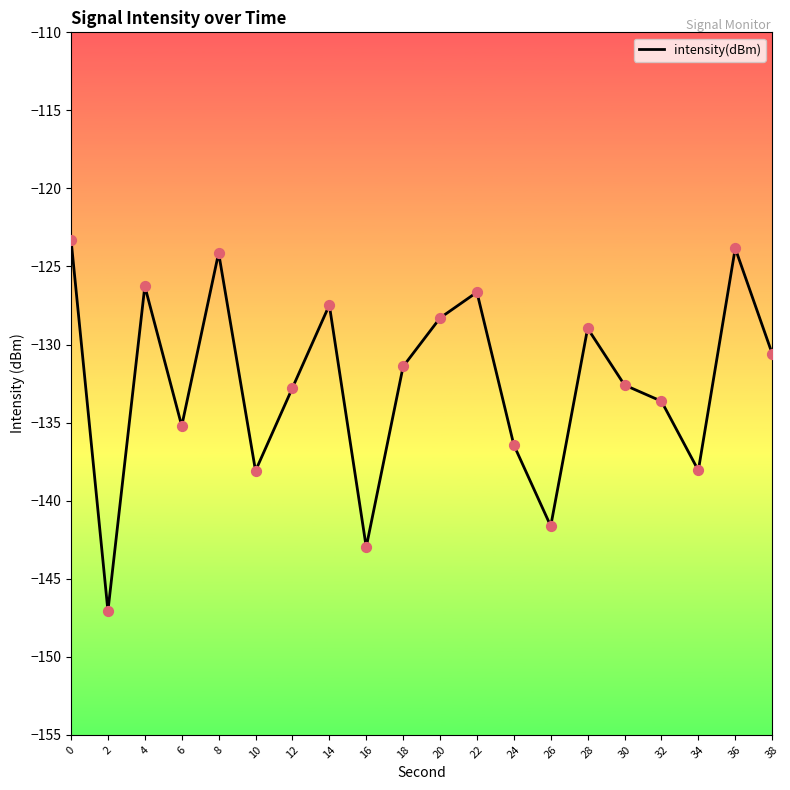

Which has a higher value, 30 or 10?

30